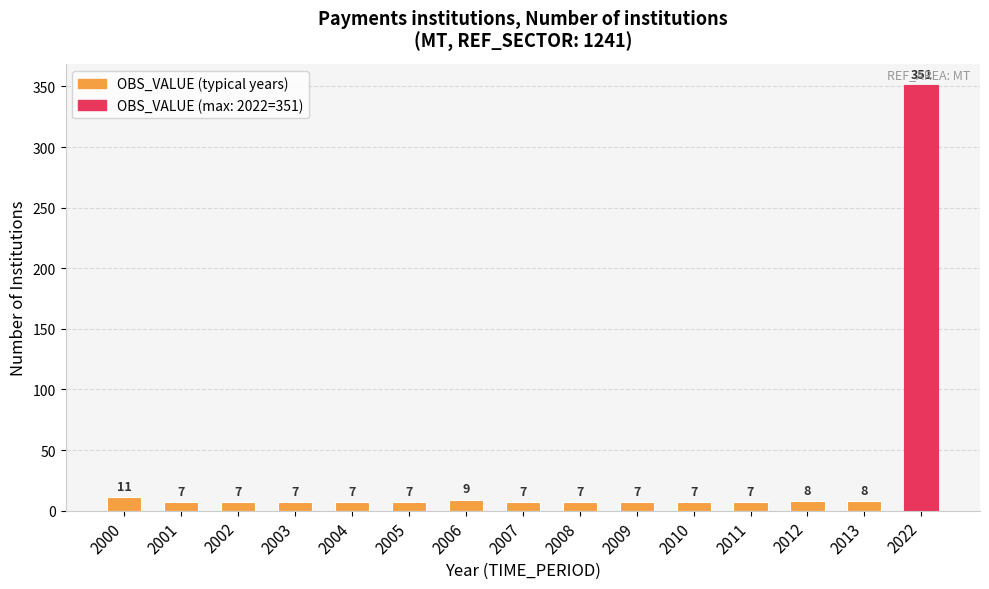

What is the value of the 14th bar from the left?

8